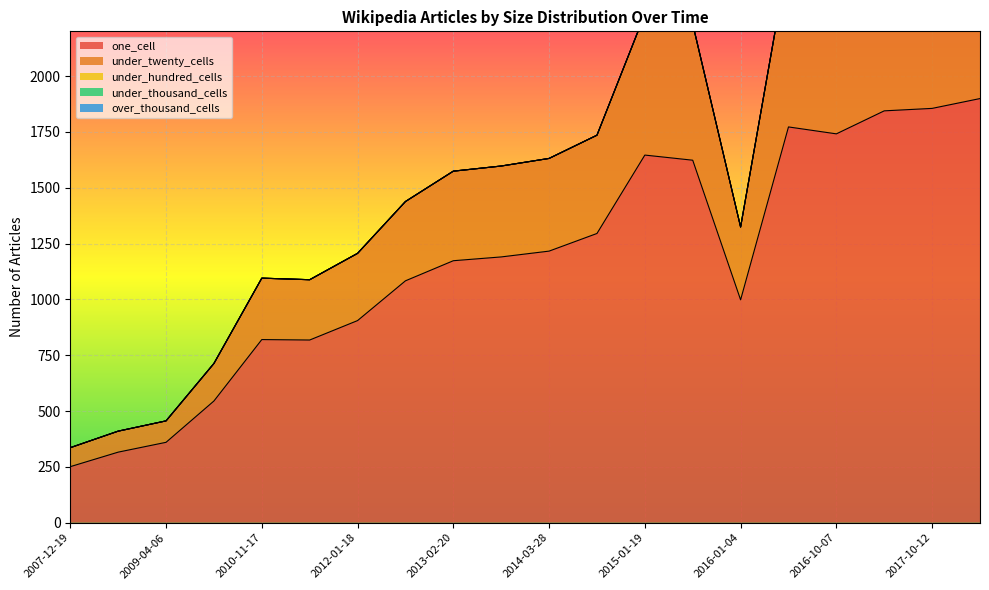

How many data points in under_twenty_cells are above 407?

9